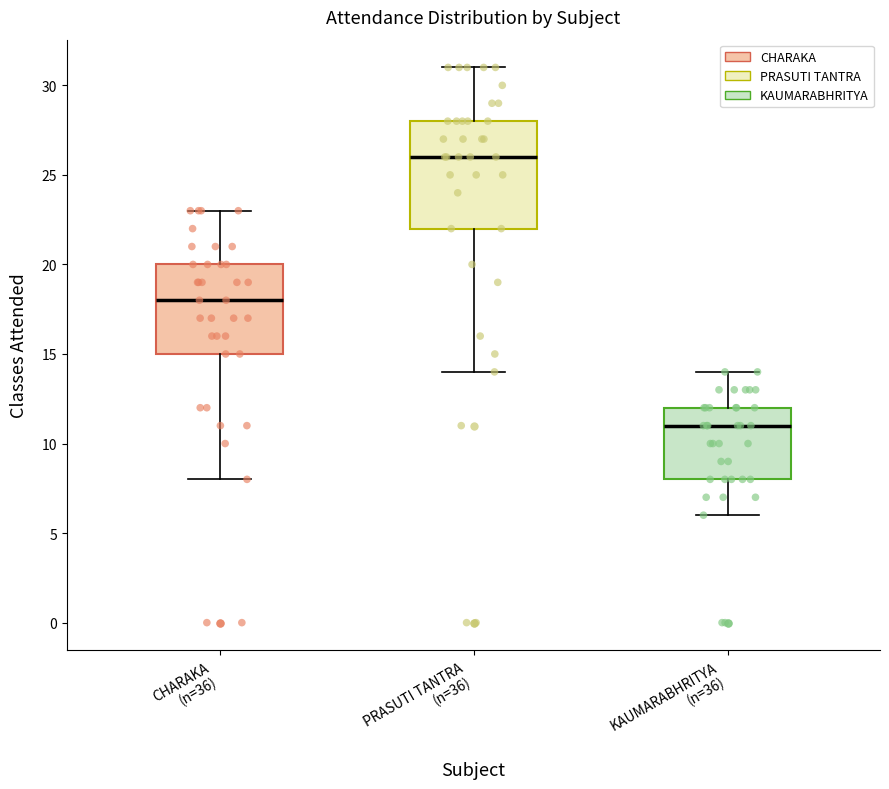

Where does the lower whisker of the box for KAUMARABHRITYA (n=36) end on the y-axis? The values are not printed on the chart, so give them approximately, as read against the axis.

6